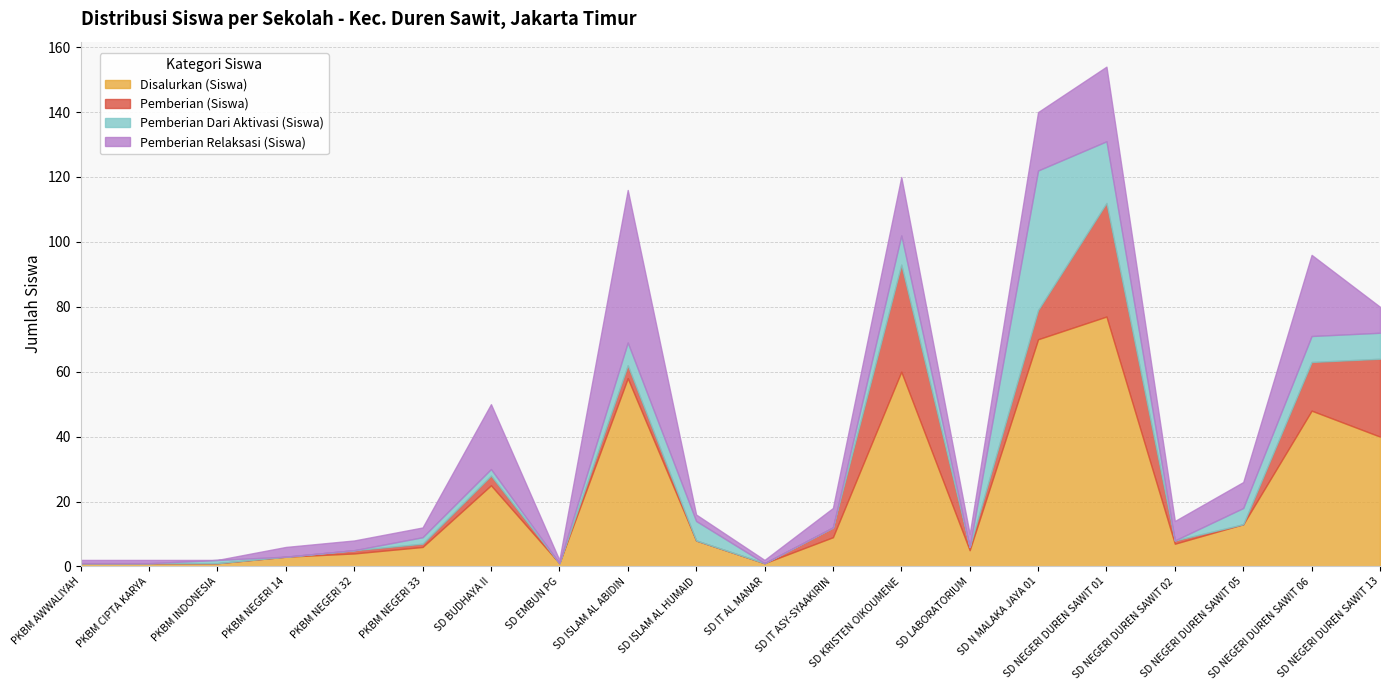

At which label is Pemberian Relaksasi (Siswa) closest to 23?

SD NEGERI DUREN SAWIT 01